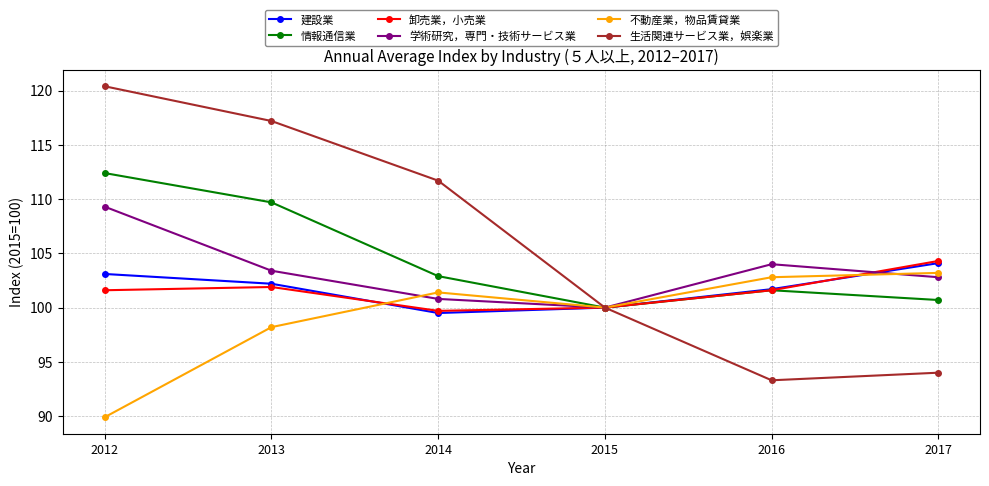

What is the average value of the 建設業 series?

101.8